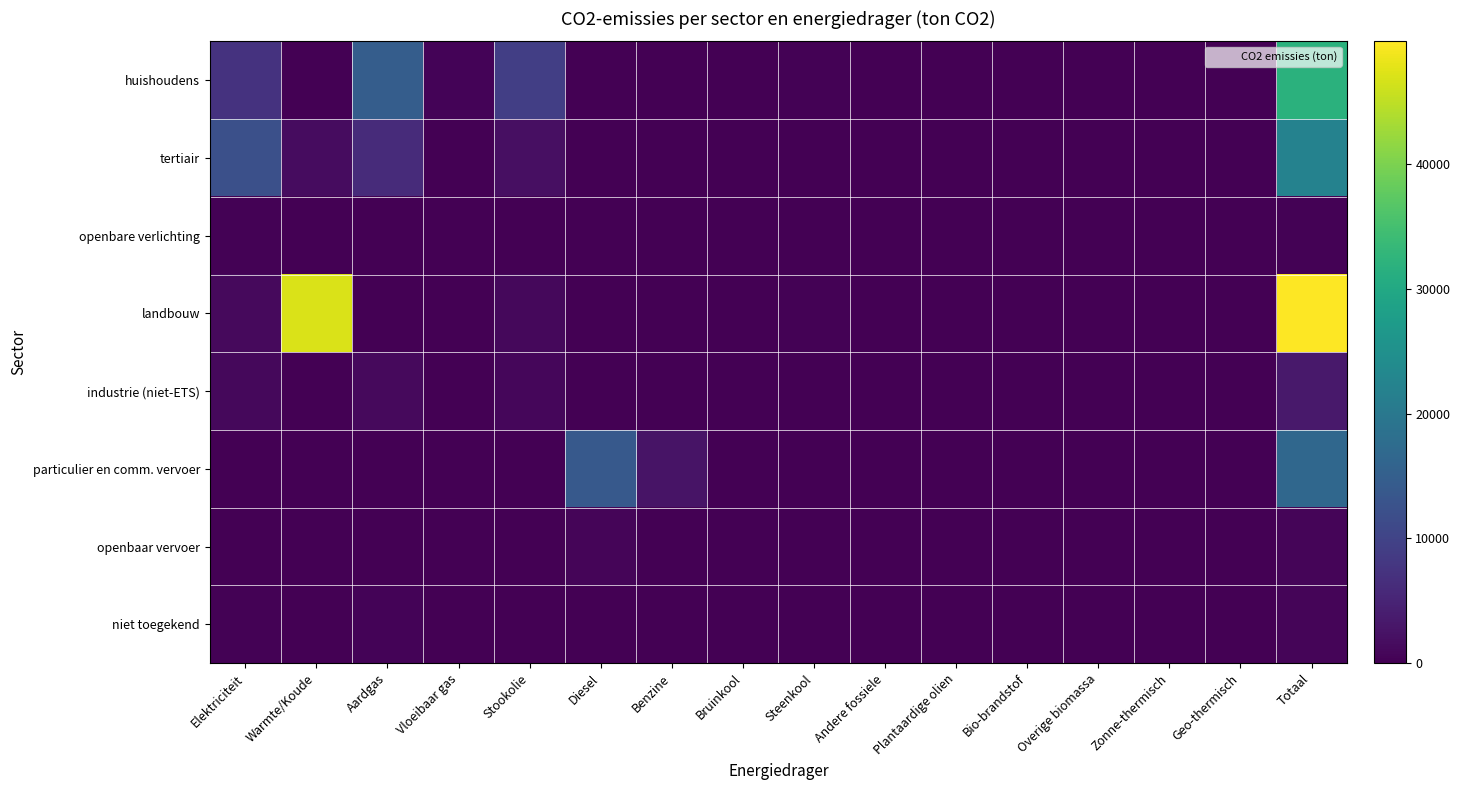

Reading left to right, what are all the values shown in this chart?

huishoudens: Elektriciteit=7242.2	Warmte/Koude=0.0	Aardgas=14637.0	Vloeibaar gas=551.8	Stookolie=9167.5	Diesel=0.0	Benzine=0.0	Bruinkool=0.0	Steenkool=313.8	Andere fossiele=0.0	Plantaardige olien=0.0	Bio-brandstof=0.0	Overige biomassa=0.0	Zonne-thermisch=0.0	Geo-thermisch=0.0	Totaal=31912.3
tertiair: Elektriciteit=12223.1	Warmte/Koude=1663.2	Aardgas=6108.1	Vloeibaar gas=133.7	Stookolie=2045.6	Diesel=0.0	Benzine=0.0	Bruinkool=0.0	Steenkool=0.0	Andere fossiele=0.0	Plantaardige olien=0.0	Bio-brandstof=0.0	Overige biomassa=0.0	Zonne-thermisch=0.0	Geo-thermisch=0.0	Totaal=22173.8
openbare verlichting: Elektriciteit=309.4	Warmte/Koude=0.0	Aardgas=0.0	Vloeibaar gas=0.0	Stookolie=0.0	Diesel=0.0	Benzine=0.0	Bruinkool=0.0	Steenkool=0.0	Andere fossiele=0.0	Plantaardige olien=0.0	Bio-brandstof=0.0	Overige biomassa=0.0	Zonne-thermisch=0.0	Geo-thermisch=0.0	Totaal=309.4
landbouw: Elektriciteit=1276.8	Warmte/Koude=47066.0	Aardgas=0.0	Vloeibaar gas=13.2	Stookolie=1144.7	Diesel=0.0	Benzine=0.0	Bruinkool=0.0	Steenkool=340.0	Andere fossiele=0.0	Plantaardige olien=0.0	Bio-brandstof=0.0	Overige biomassa=0.0	Zonne-thermisch=0.0	Geo-thermisch=0.0	Totaal=49840.7
industrie (niet-ETS): Elektriciteit=1116.6	Warmte/Koude=0.0	Aardgas=1299.3	Vloeibaar gas=133.3	Stookolie=903.4	Diesel=0.0	Benzine=0.0	Bruinkool=0.0	Steenkool=10.4	Andere fossiele=0.0	Plantaardige olien=0.0	Bio-brandstof=0.0	Overige biomassa=0.0	Zonne-thermisch=0.0	Geo-thermisch=0.0	Totaal=3462.9
particulier en comm. vervoer: Elektriciteit=2.2	Warmte/Koude=0.0	Aardgas=5.8	Vloeibaar gas=41.8	Stookolie=0.0	Diesel=13825.5	Benzine=2723.7	Bruinkool=0.0	Steenkool=0.0	Andere fossiele=0.0	Plantaardige olien=0.0	Bio-brandstof=0.0	Overige biomassa=0.0	Zonne-thermisch=0.0	Geo-thermisch=0.0	Totaal=16599.1
openbaar vervoer: Elektriciteit=0.0	Warmte/Koude=0.0	Aardgas=0.0	Vloeibaar gas=0.0	Stookolie=0.0	Diesel=641.9	Benzine=0.0	Bruinkool=0.0	Steenkool=0.0	Andere fossiele=0.0	Plantaardige olien=0.0	Bio-brandstof=0.0	Overige biomassa=0.0	Zonne-thermisch=0.0	Geo-thermisch=0.0	Totaal=641.9
niet toegekend: Elektriciteit=205.2	Warmte/Koude=0.0	Aardgas=550.1	Vloeibaar gas=0.0	Stookolie=0.0	Diesel=0.0	Benzine=0.0	Bruinkool=0.0	Steenkool=0.0	Andere fossiele=0.0	Plantaardige olien=0.0	Bio-brandstof=0.0	Overige biomassa=0.0	Zonne-thermisch=0.0	Geo-thermisch=0.0	Totaal=755.3